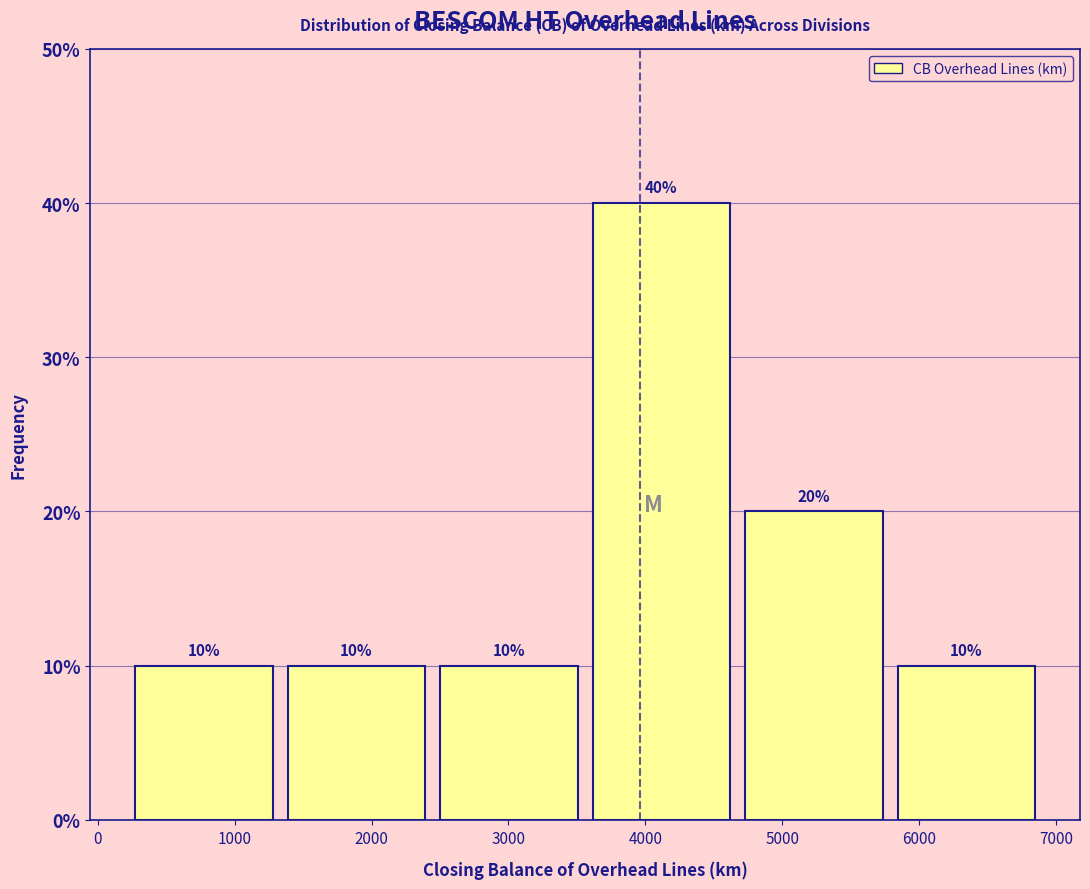

How tall is the bar that spans 4700 to 5800 on the x-axis? The bar edges are not printed on the chart, so give them approximately, as read against the axis.

20